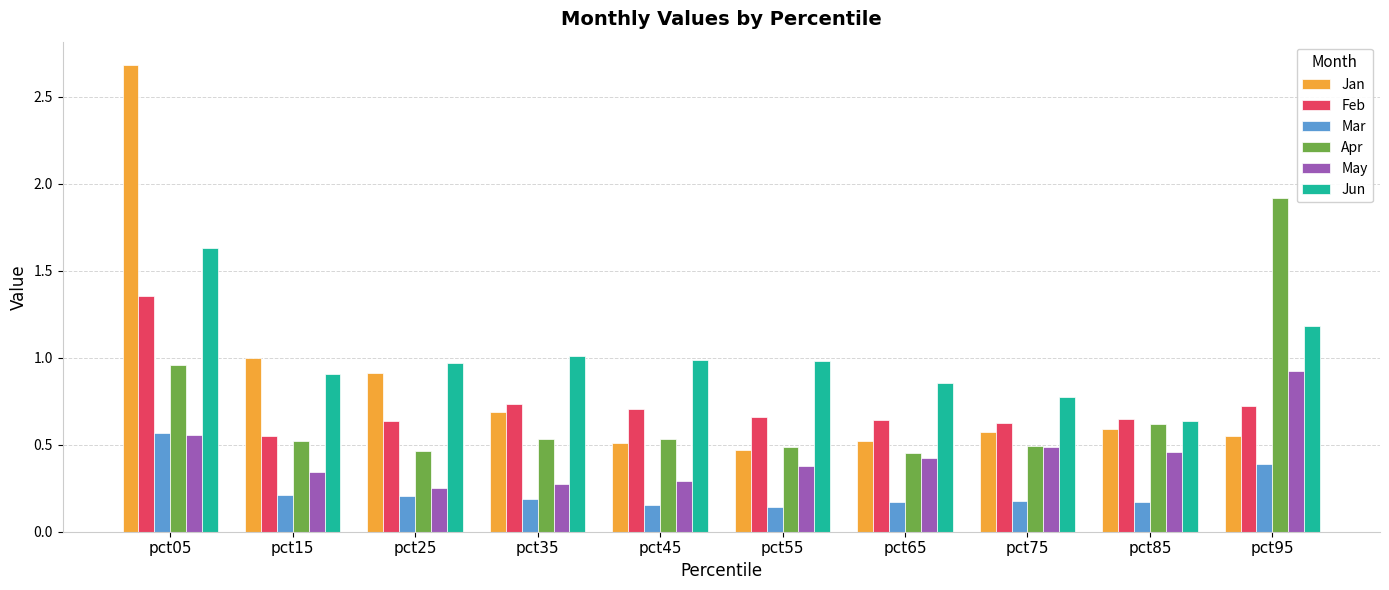

Is it true that Apr equals 0.5 at pct45?

True